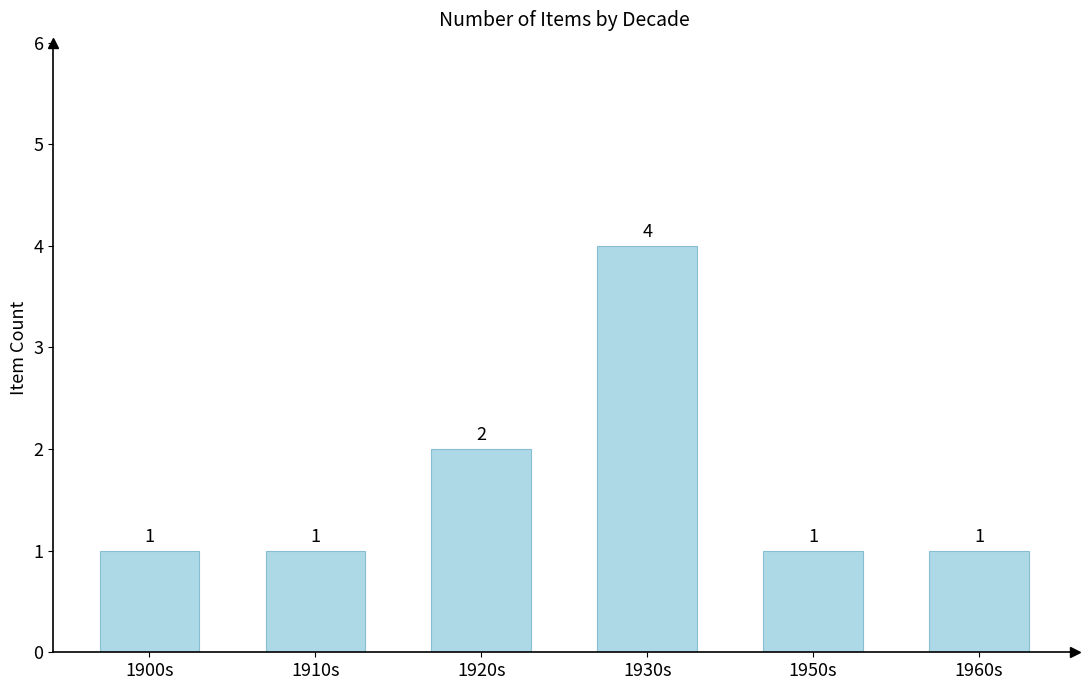

Which category has the highest value across all series?

1930s